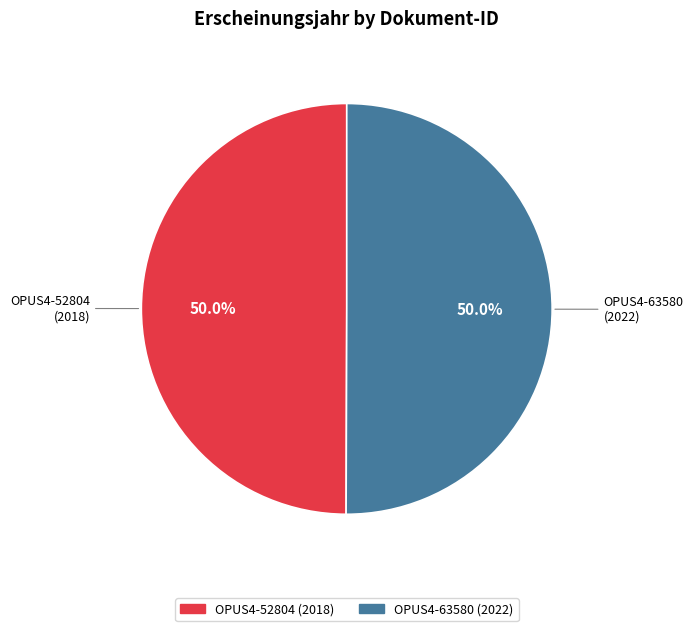

How many segments does this pie chart have?

2